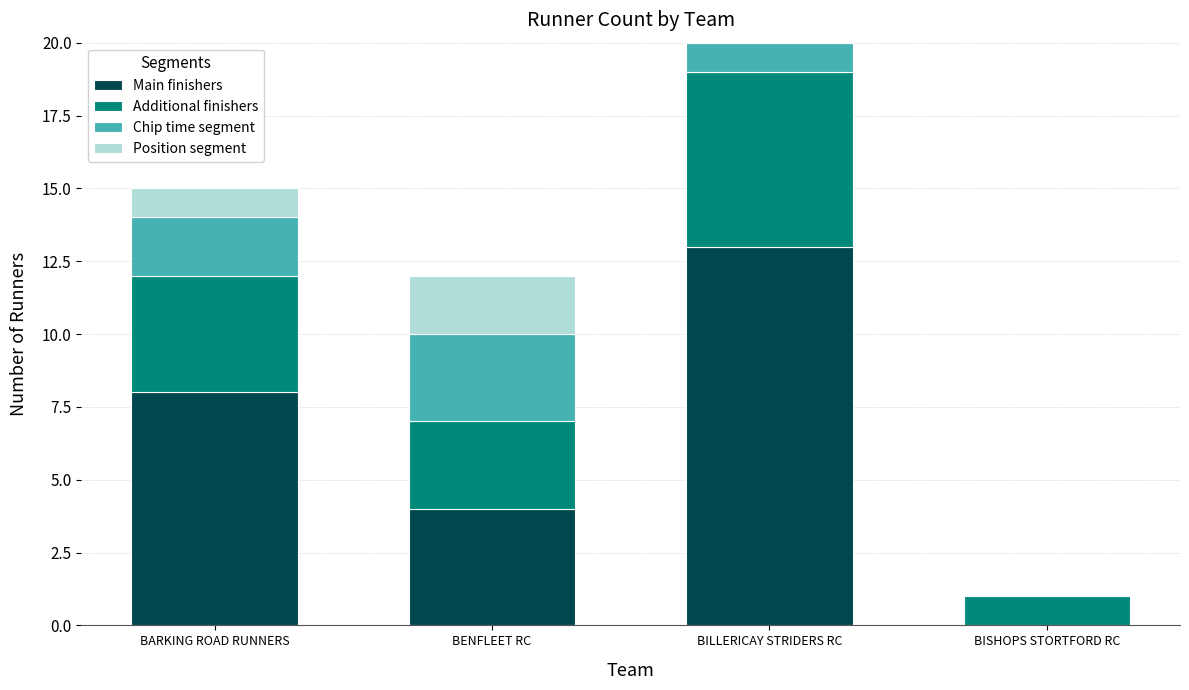

At which category is the sum across all series the highest?

BILLERICAY STRIDERS RC